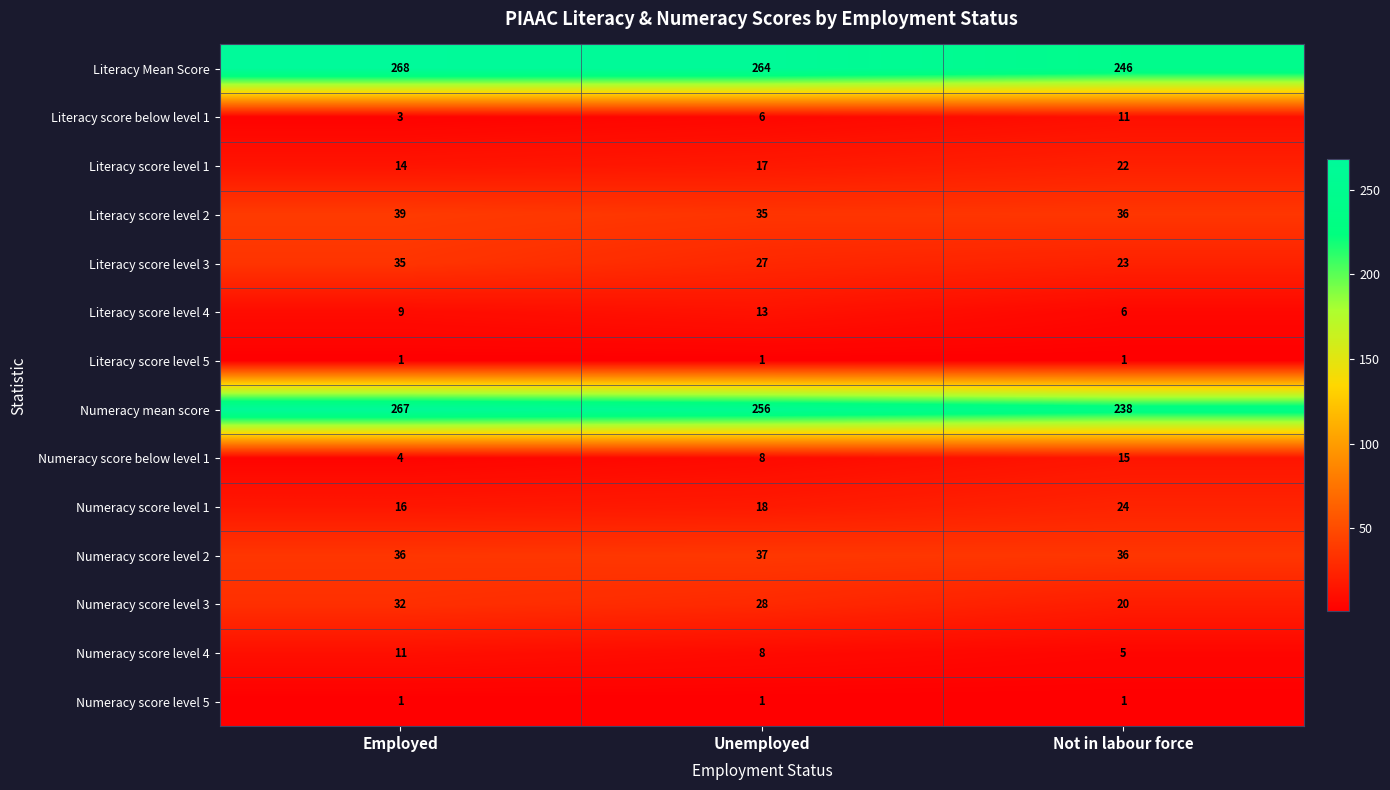

How many values in the Literacy score level 4 series are below 9?

1